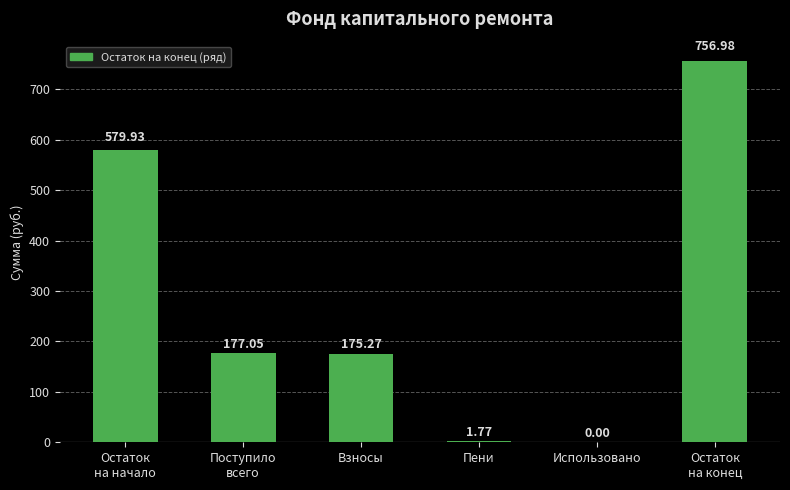

The chart shows a value of 1251.3 at Остаток
на конец. True or false?

False